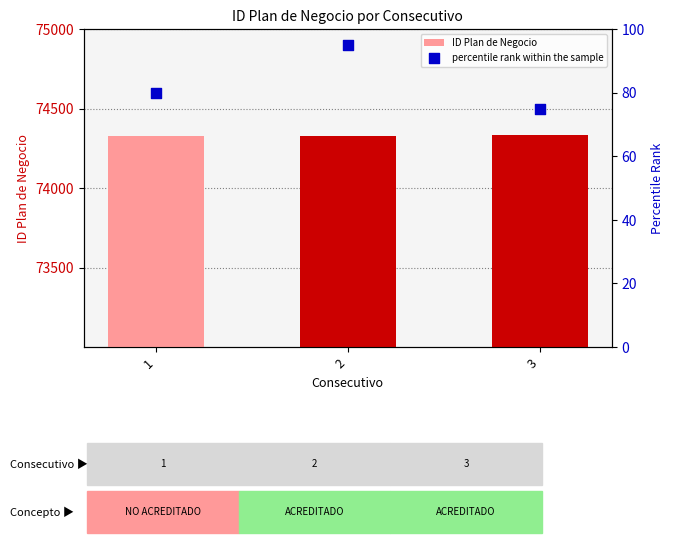

What are all the series names shown in the legend?

ID Plan de Negocio, percentile rank within the sample